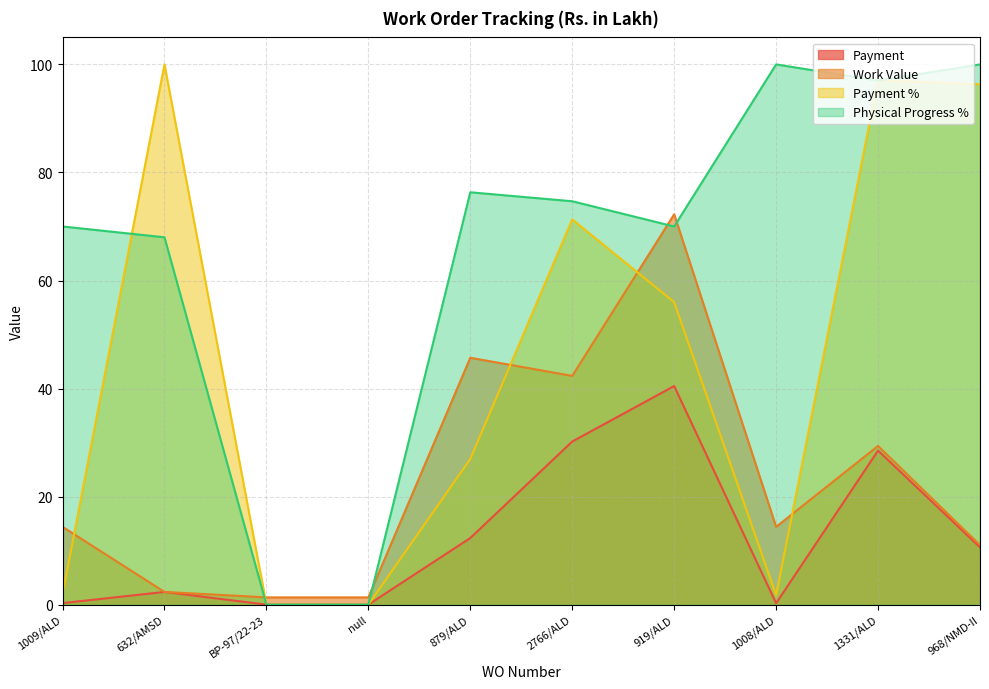

What is the difference between the highest and lowest values at 1009/ALD?

69.7